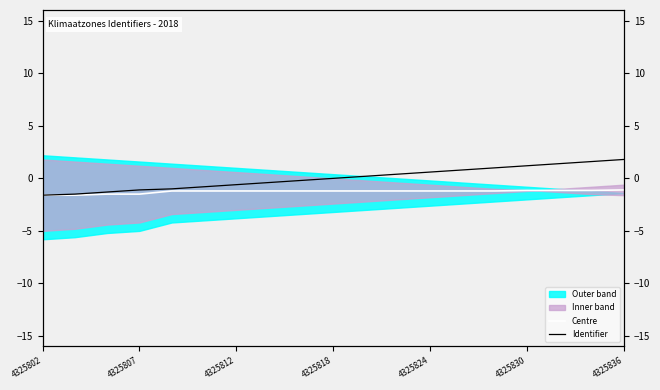

Which category has the lowest value across all series?

4325802